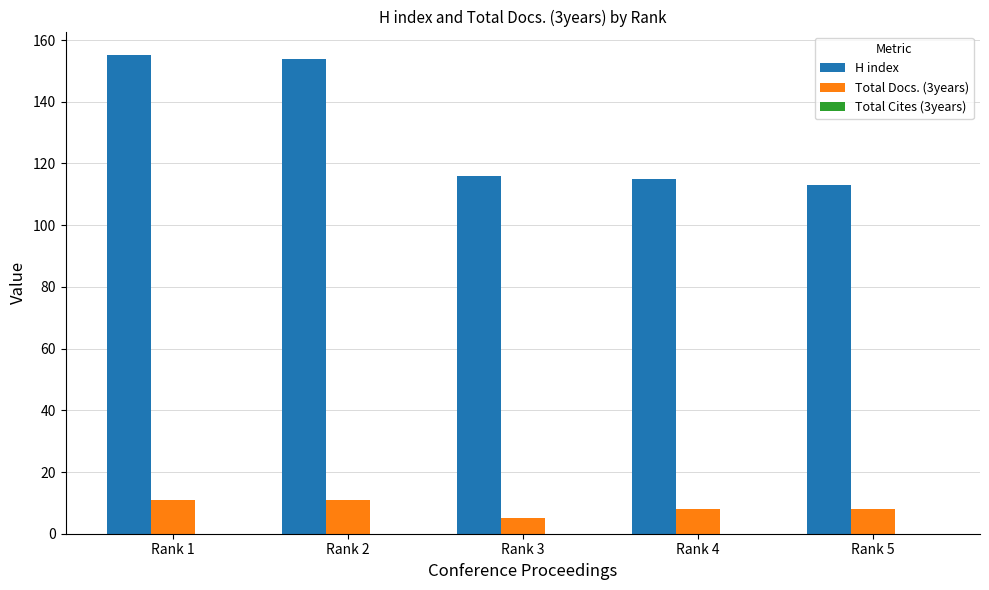

Are the bars grouped side by side (vs. stacked)?

Yes